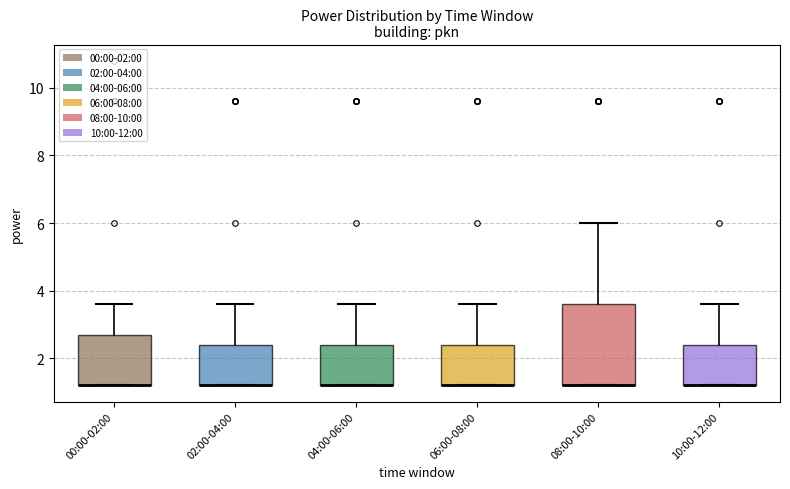

Reading left to right, read every box against the y-axis: the position of its median line, the range the box covers, and the ends of its whiskers. The values are not printed on the chart, so give them approximately, as read against the axis.

00:00-02:00: median 1.2 (drawn on the box's lower edge), box 1.2 to 2.8, whiskers 1.2 to 3.6
02:00-04:00: median 1.2 (drawn on the box's lower edge), box 1.2 to 2.4, whiskers 1.2 to 3.6
04:00-06:00: median 1.2 (drawn on the box's lower edge), box 1.2 to 2.4, whiskers 1.2 to 3.6
06:00-08:00: median 1.2 (drawn on the box's lower edge), box 1.2 to 2.4, whiskers 1.2 to 3.6
08:00-10:00: median 1.2 (drawn on the box's lower edge), box 1.2 to 3.6, whiskers 1.2 to 6.0
10:00-12:00: median 1.2 (drawn on the box's lower edge), box 1.2 to 2.4, whiskers 1.2 to 3.6